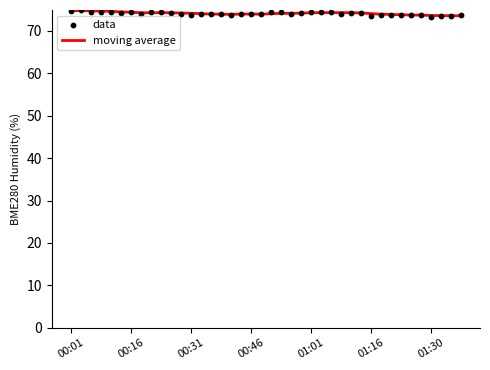

What are all the series names shown in the legend?

moving average, data